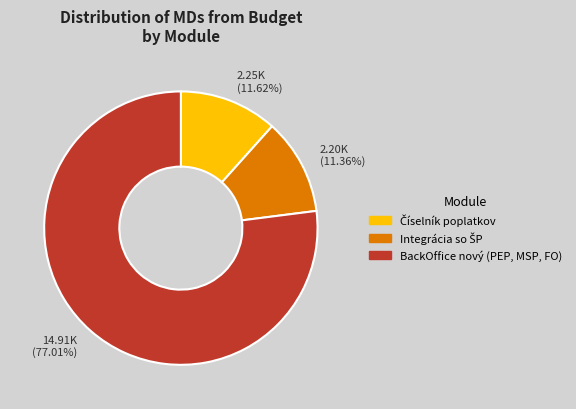

Which category has the biggest portion of the pie?

BackOffice nový (PEP, MSP, FO)